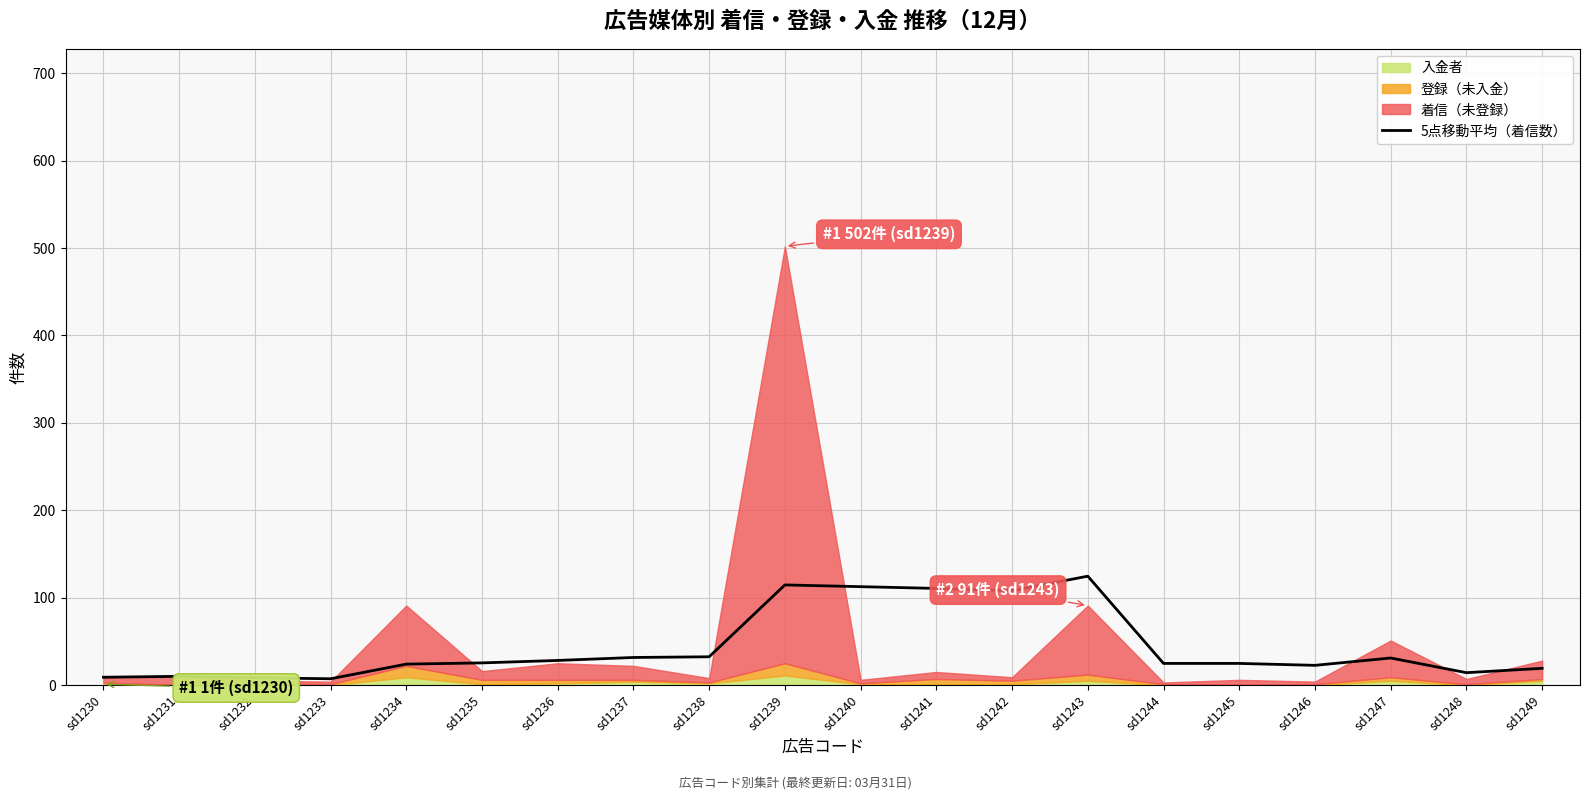

True or false: the data has more than 2 interior local peaks.

True